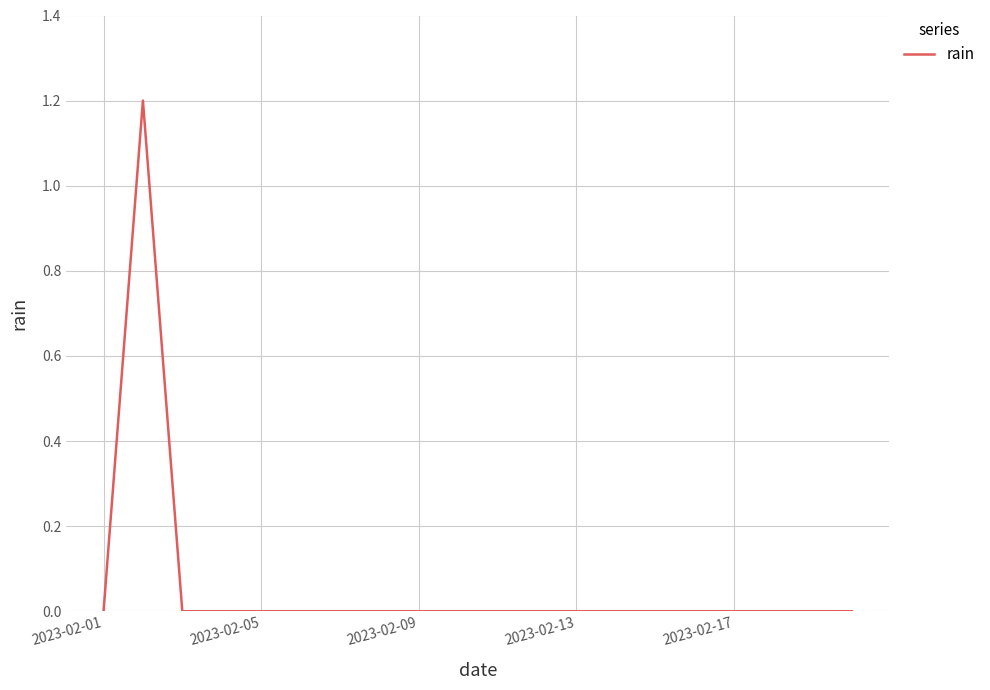

What is the difference between the maximum and second lowest values?

1.2